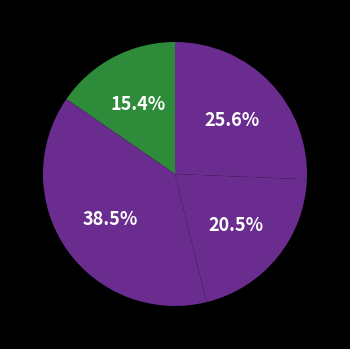

How many segments does this pie chart have?

4